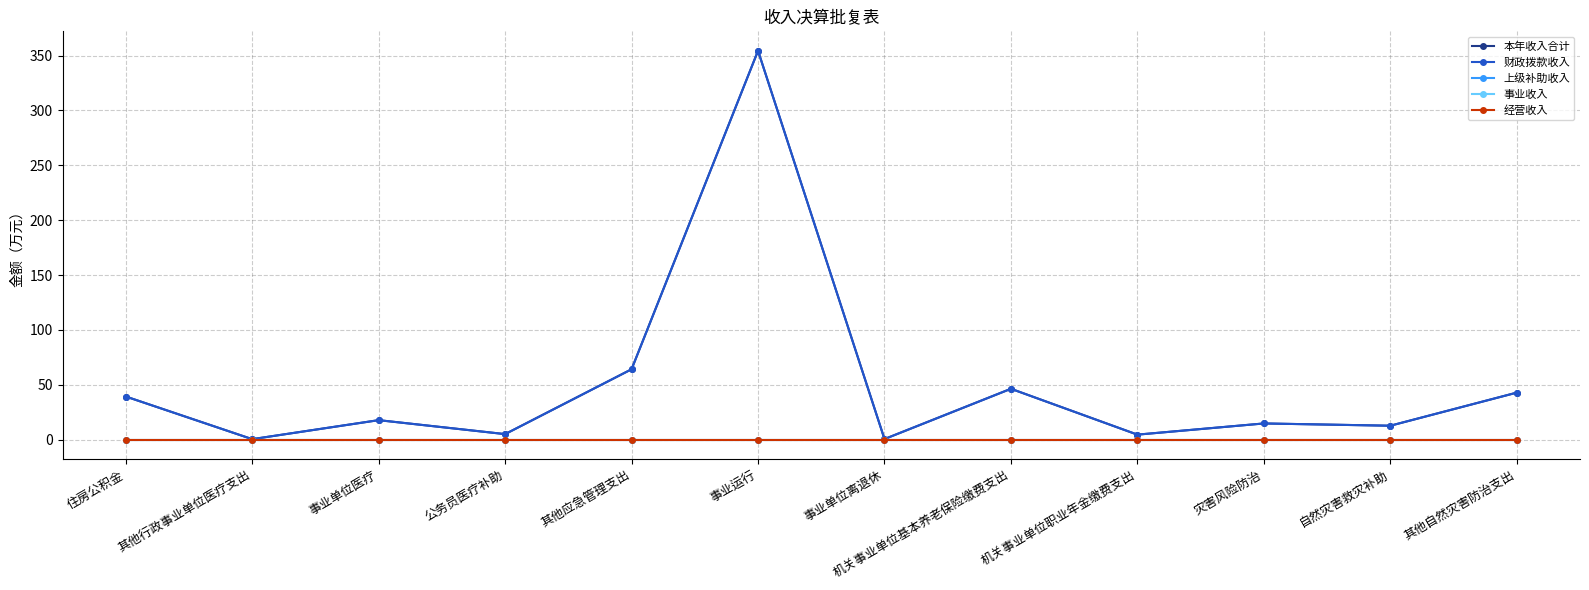

Rank the series at 公务员医疗补助 from lowest to highest value.

上级补助收入, 事业收入, 经营收入, 本年收入合计, 财政拨款收入